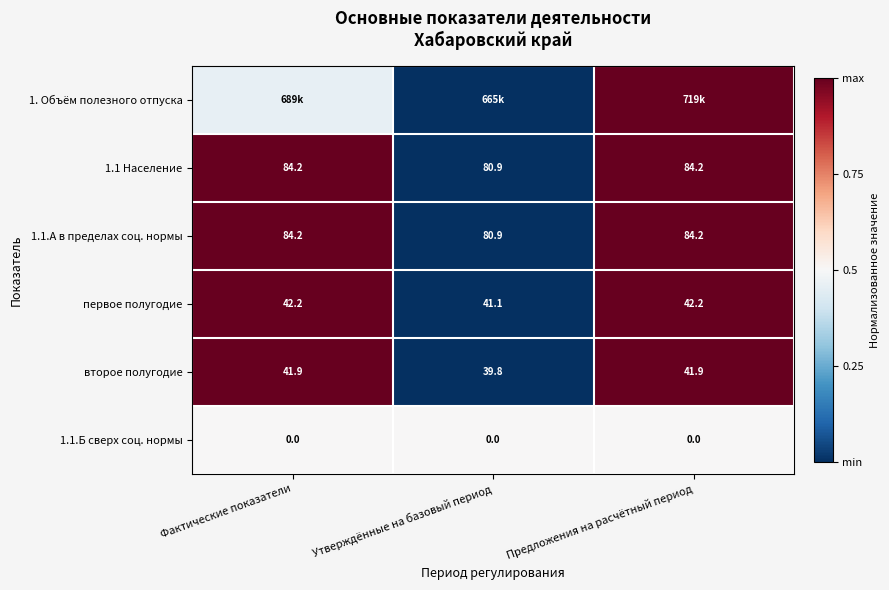

Where does the первое полугодие series first go above 42?

Фактические показатели